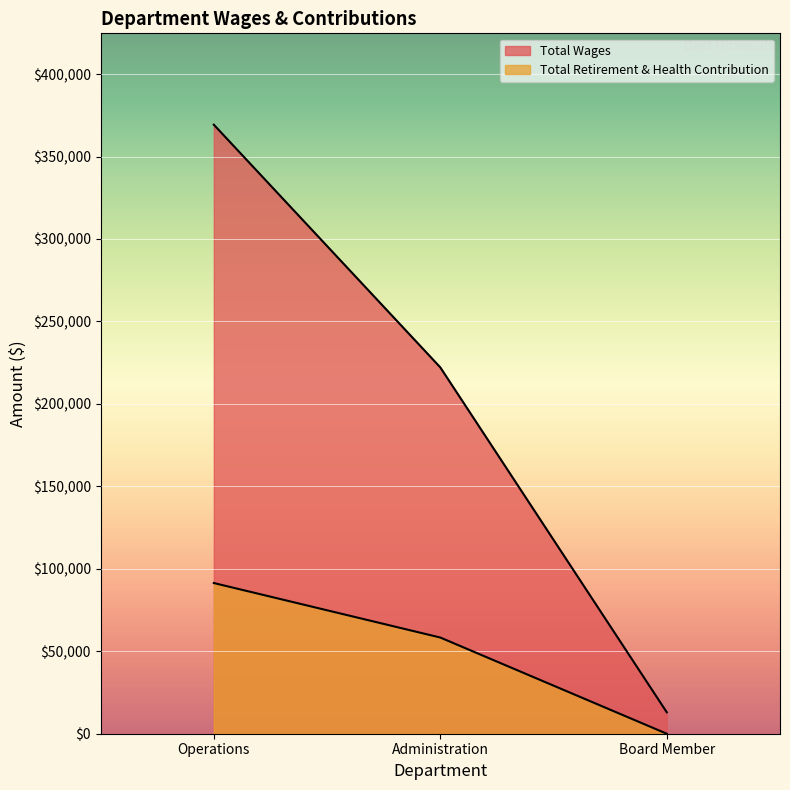

What value does the Total Retirement & Health Contribution series have at Operations, to the nearest 100?

91400